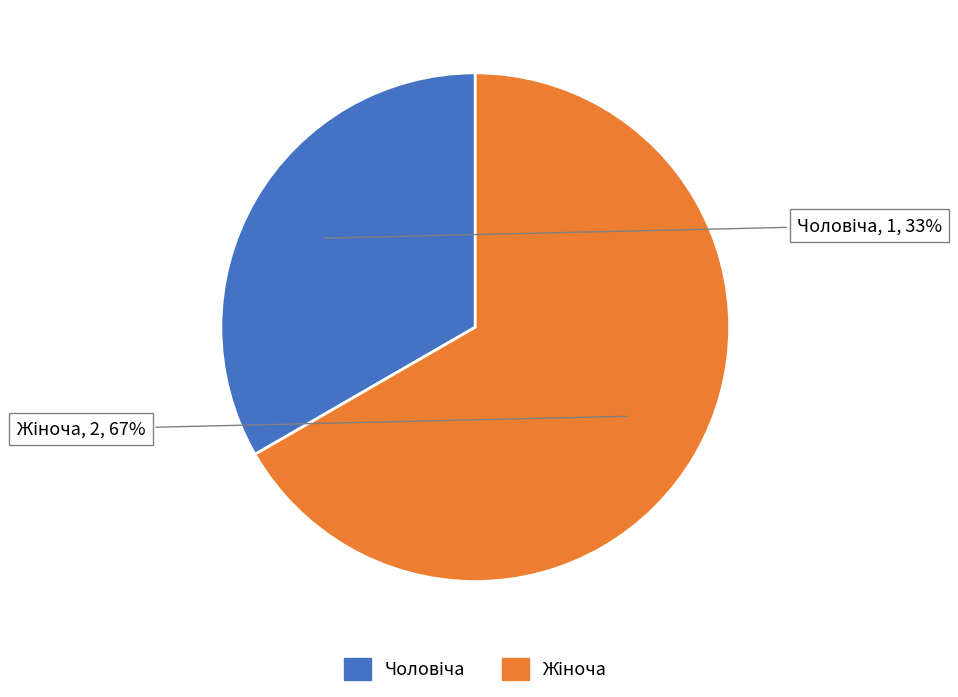

Does any single category account for the majority?

Yes